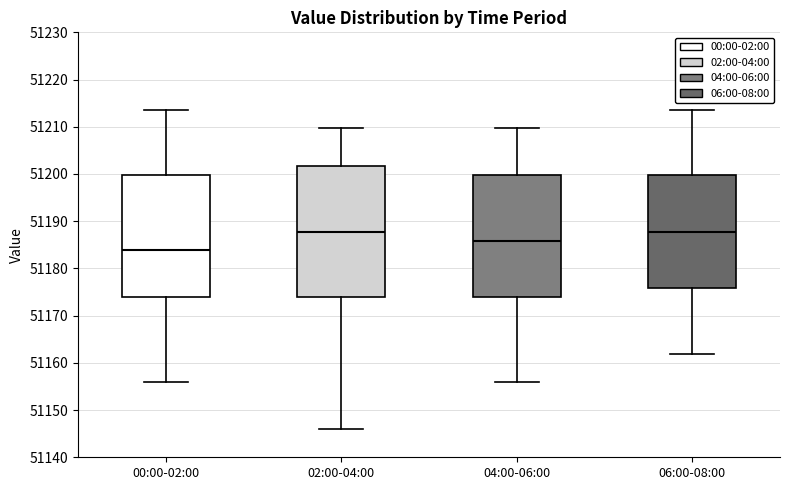

Reading left to right, read every box against the y-axis: the position of its median line, the range the box covers, and the ends of its whiskers. The values are not printed on the chart, so give them approximately, as read against the axis.

00:00-02:00: median 51184, box 51174 to 51200, whiskers 51156 to 51214
02:00-04:00: median 51188, box 51174 to 51202, whiskers 51146 to 51210
04:00-06:00: median 51186, box 51174 to 51200, whiskers 51156 to 51210
06:00-08:00: median 51188, box 51176 to 51200, whiskers 51162 to 51214